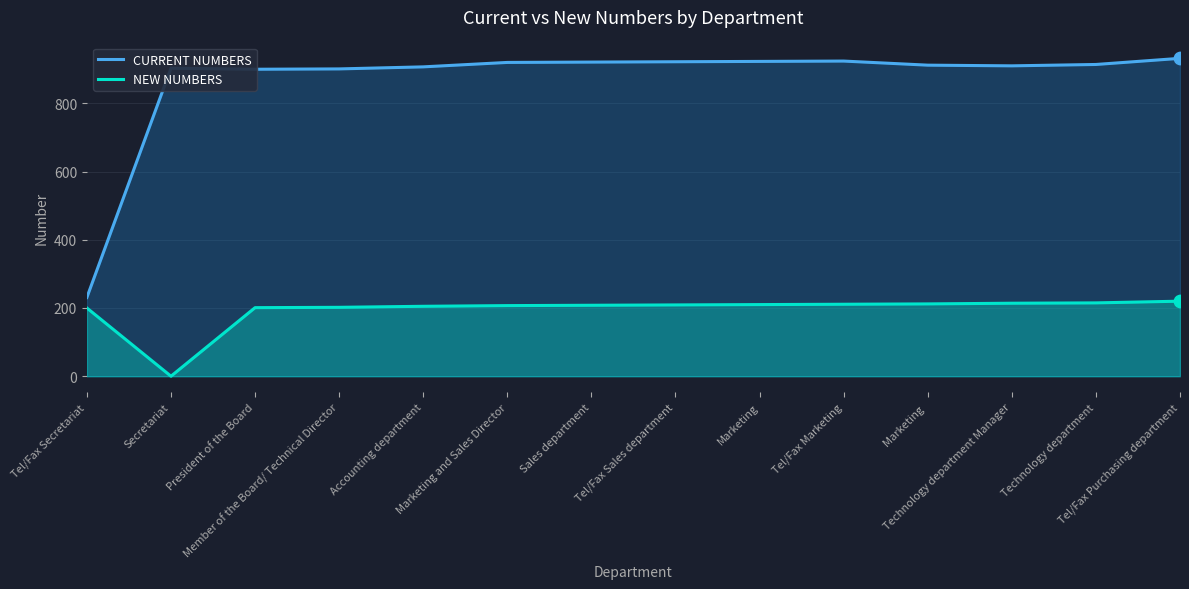

At which category is the sum across all series the highest?

Tel/Fax Purchasing department